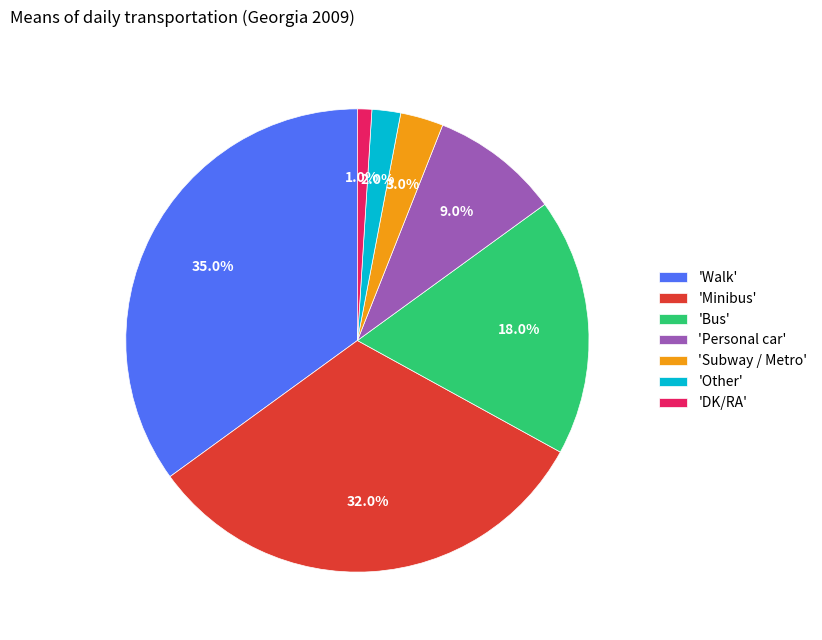

Between 'Walk' and 'Personal car', which is larger?

'Walk'